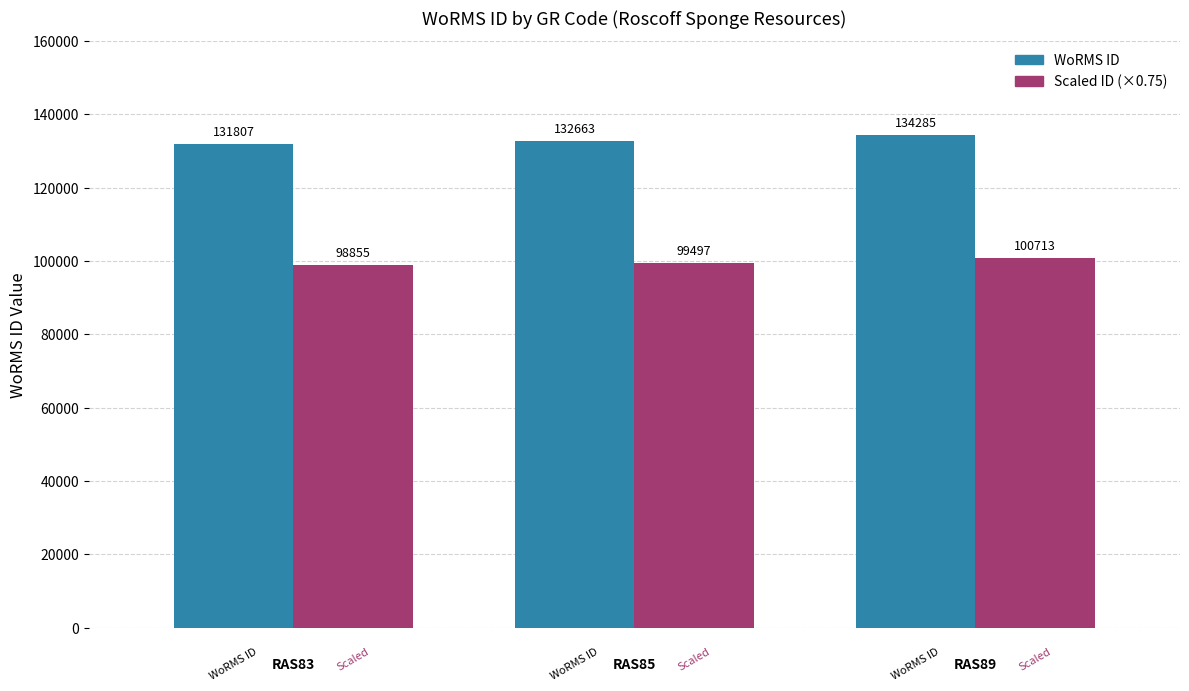

Which series has the largest total across all categories?

WoRMS ID